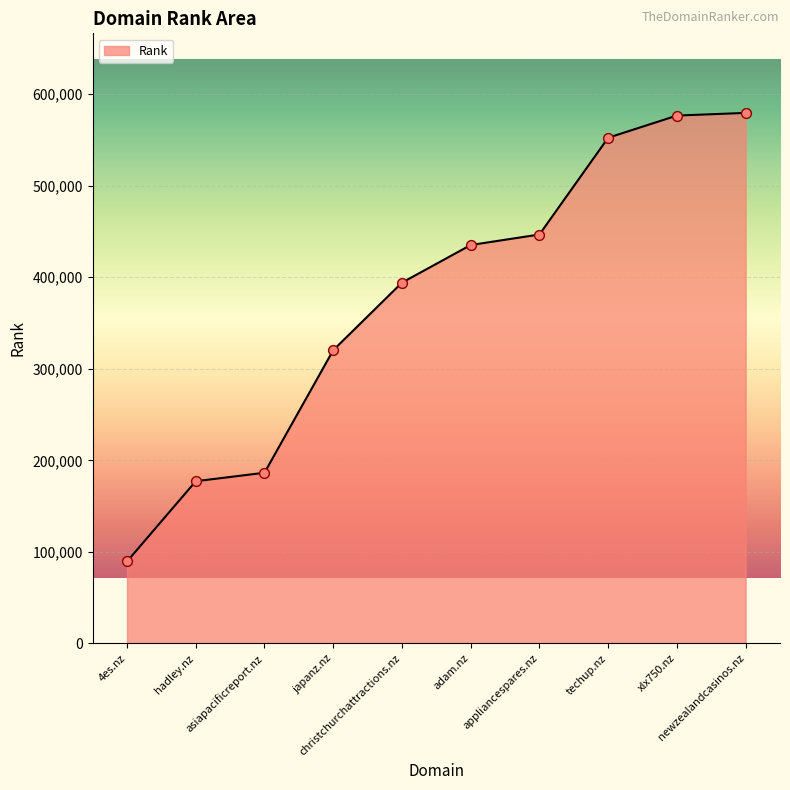

What is the change in value from hadley.nz to newzealandcasinos.nz?

+402265